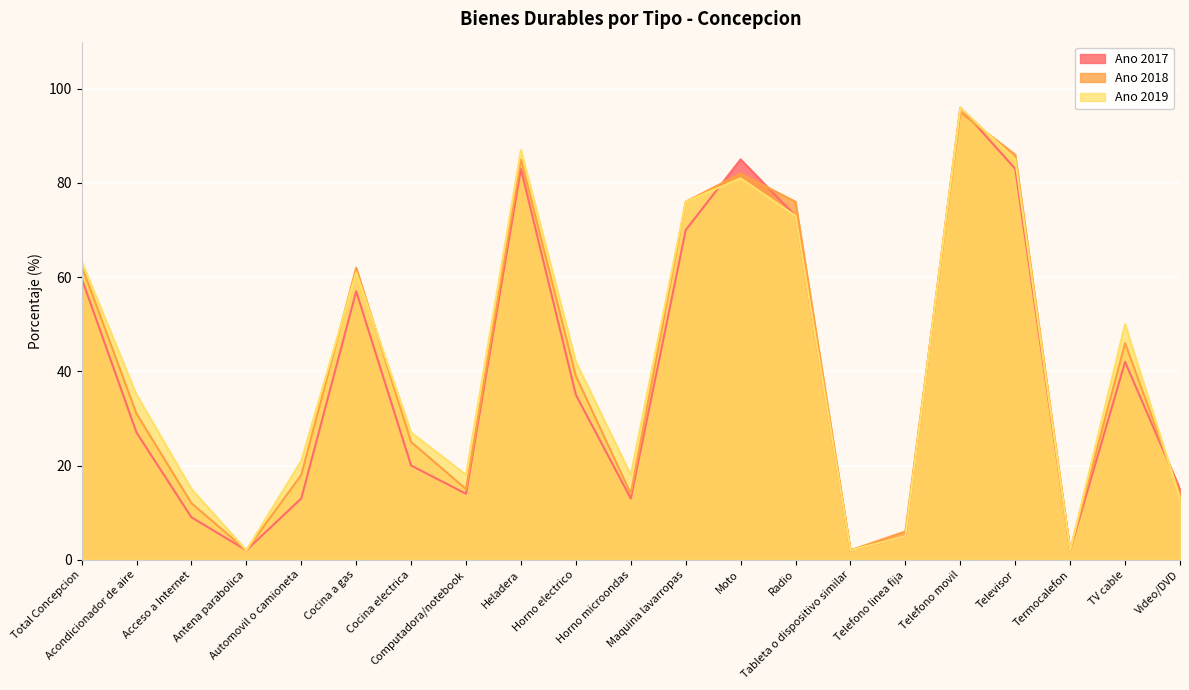

At which label does Ano 2017 first exceed 27?

Total Concepcion